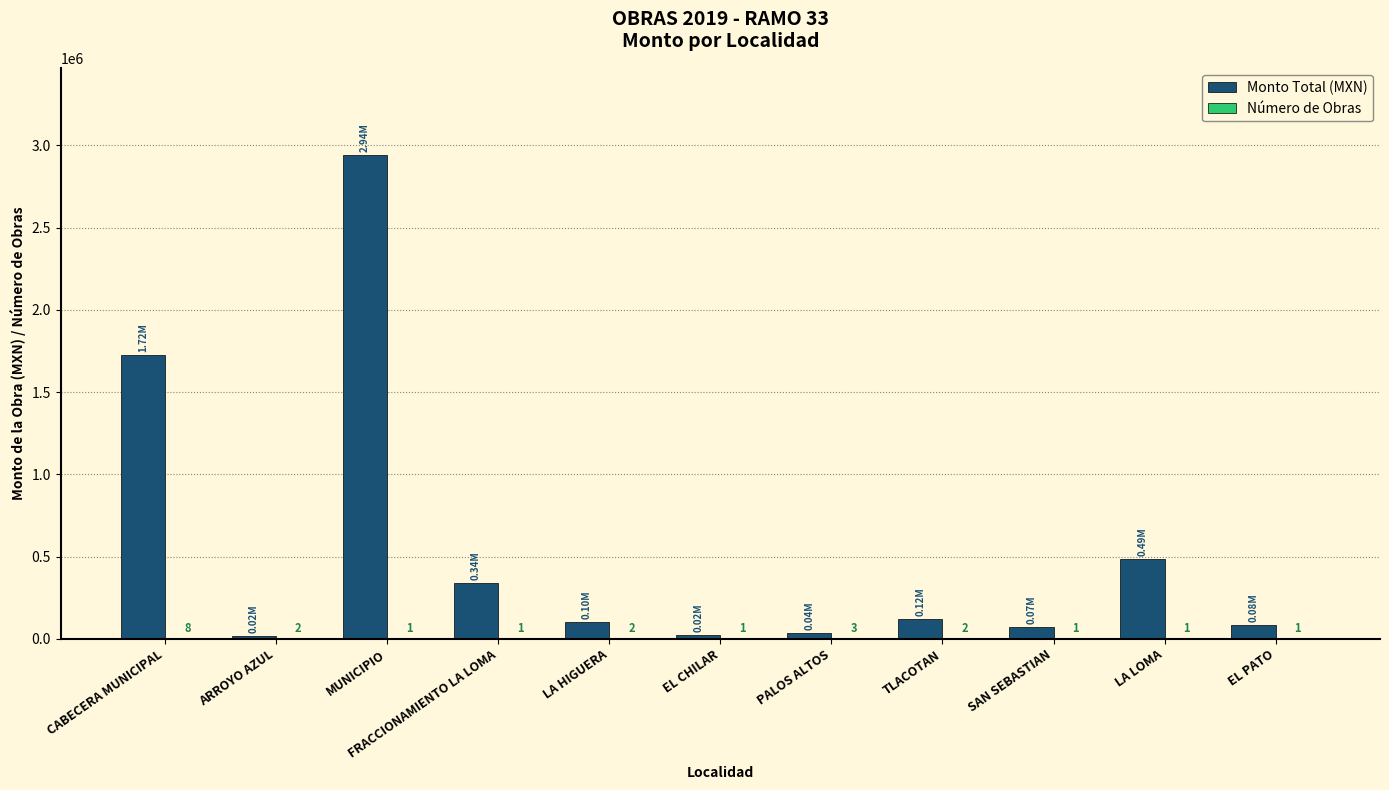

At which category is the sum across all series the highest?

MUNICIPIO